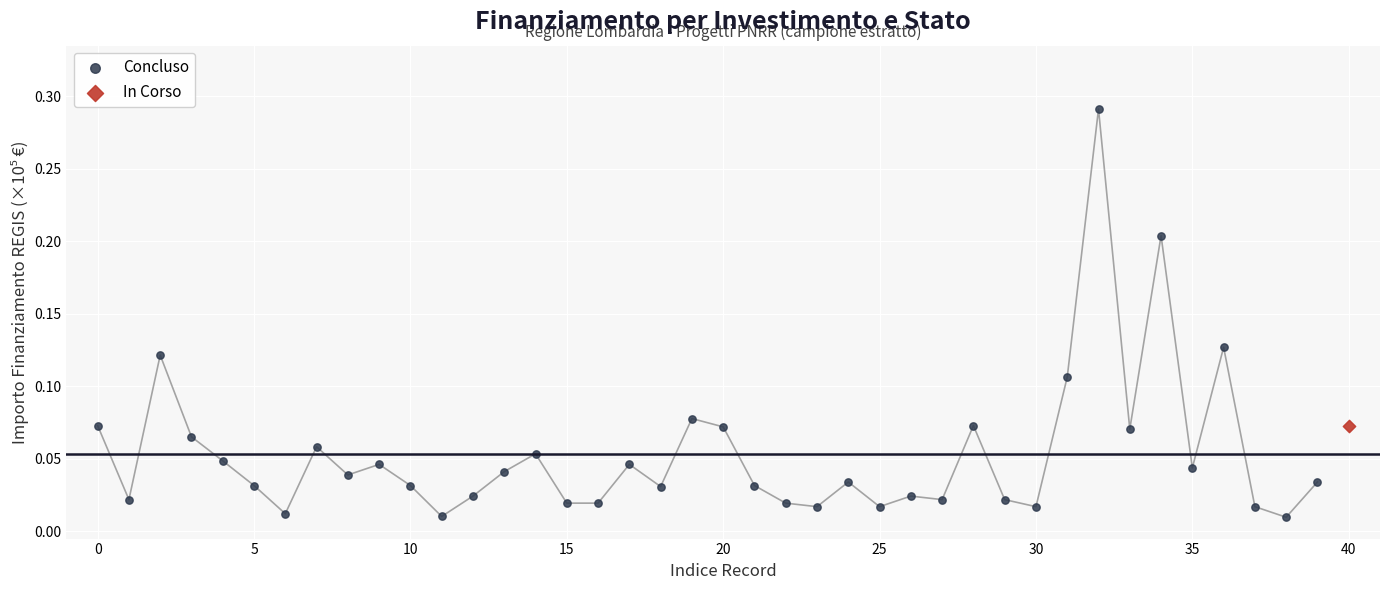

What are all the series names shown in the legend?

Concluso, In Corso